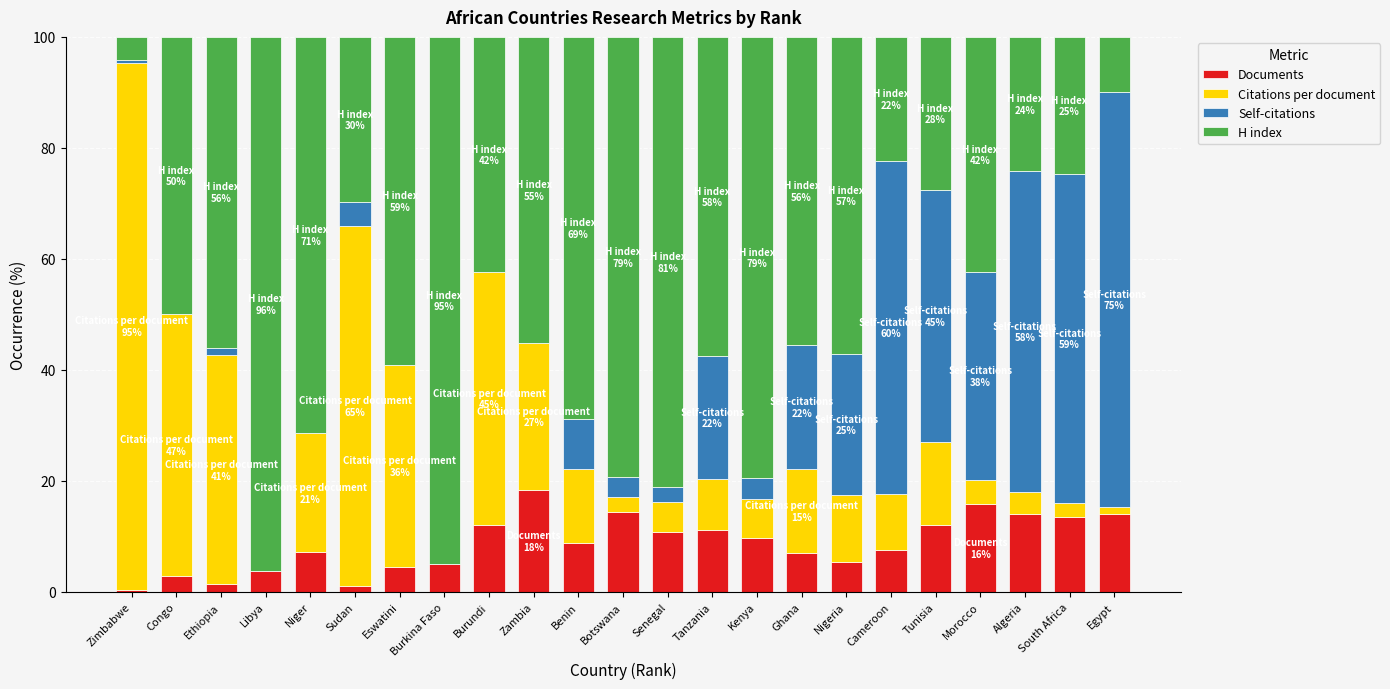

What is the total value across all series at Benin?

100.0